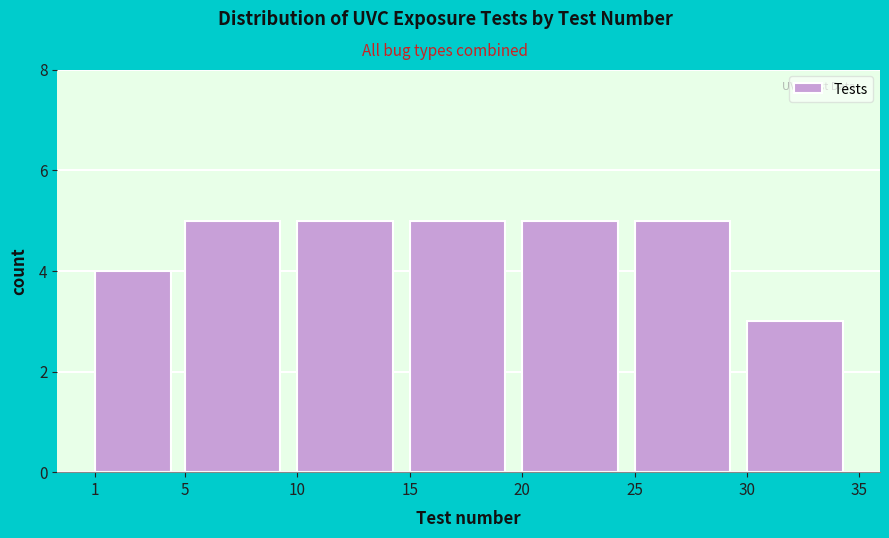

Reading left to right, list every bar in this chart as the range it spans on the x-axis followed by its height. The values are not printed on the chart, so give them approximately, as read against the axis.

1 to 5: 4
5 to 10: 5
10 to 15: 5
15 to 20: 5
20 to 25: 5
25 to 30: 5
30 to 35: 3